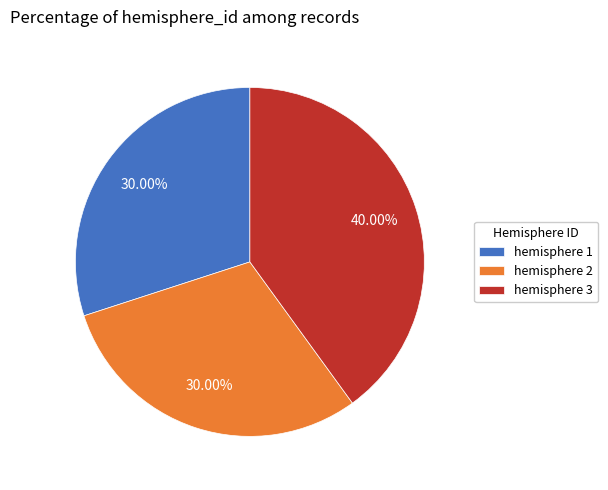

Is there a majority slice in this chart?

No